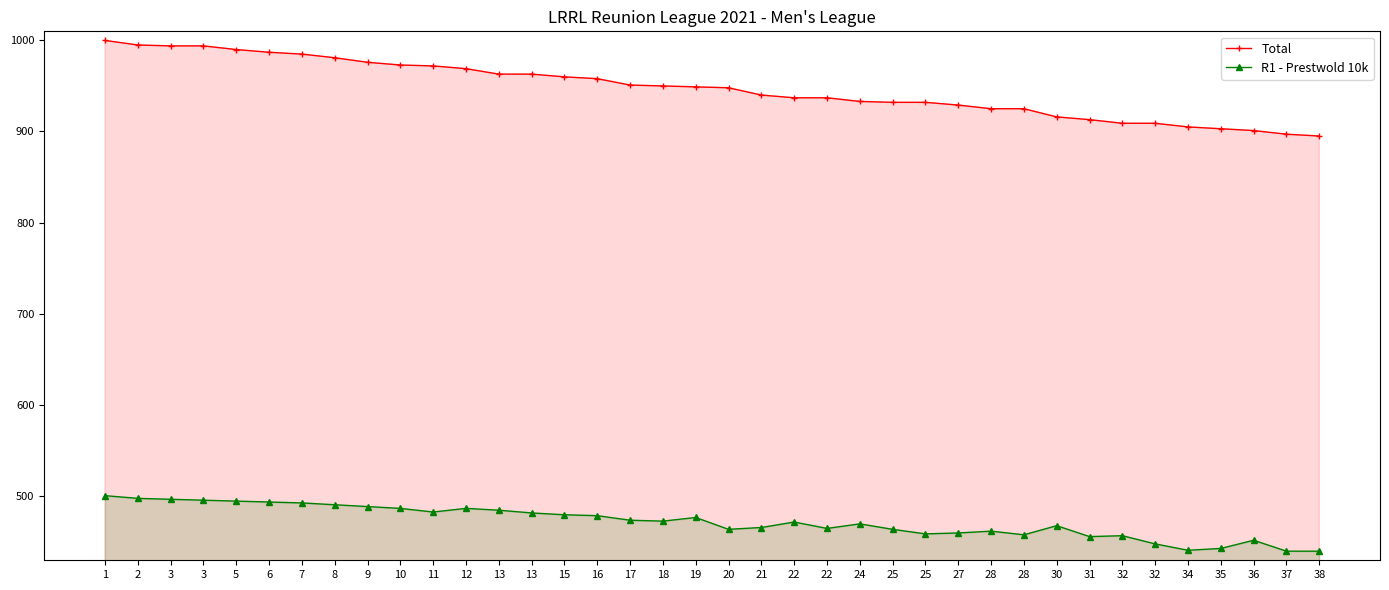

True or false: R1 - Prestwold 10k and Total cross at least once.

False